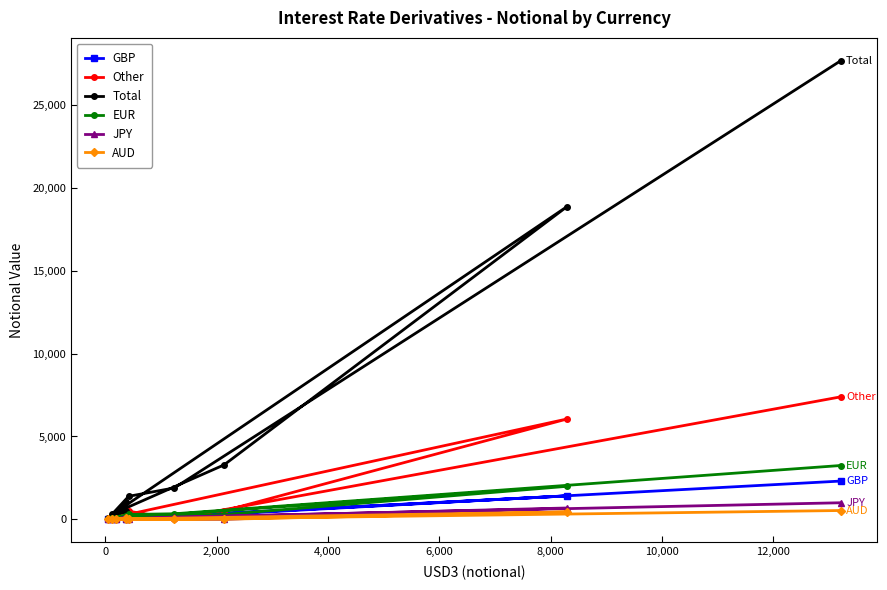

Does the chart have visible grid lines?

No